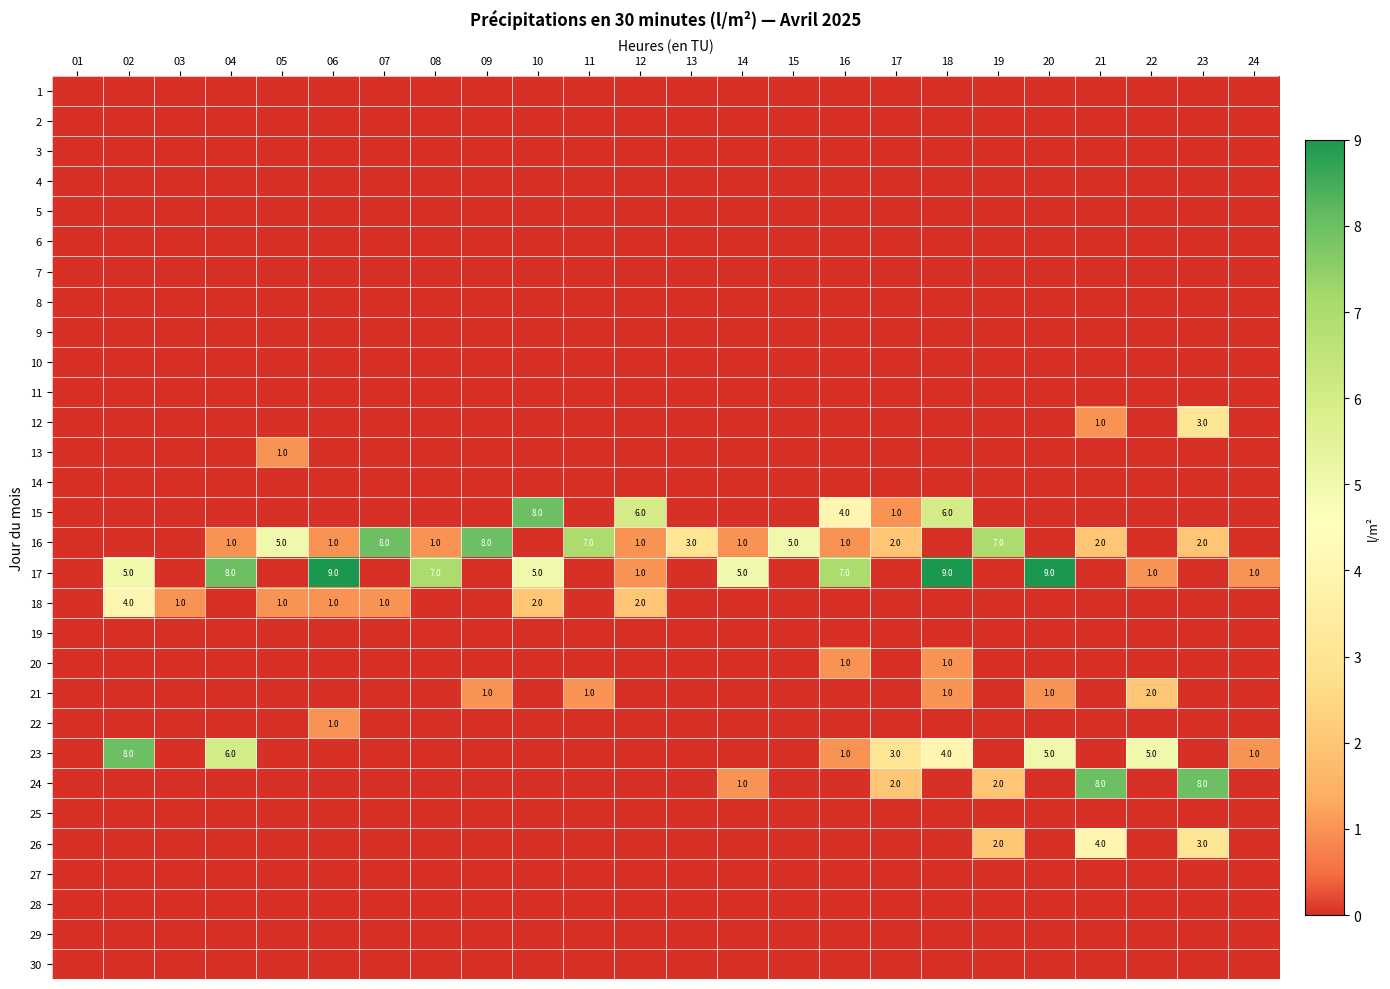

At which category is the sum across all series the highest?

18